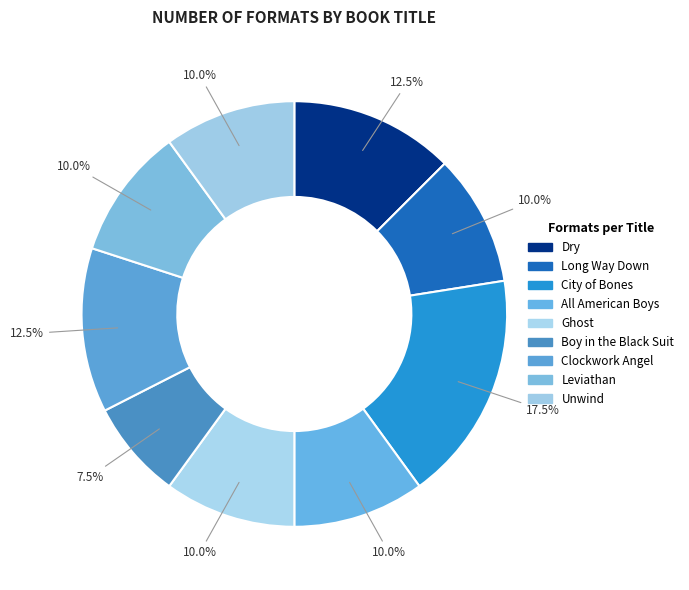

Does Unwind account for over 50% of the chart?

No